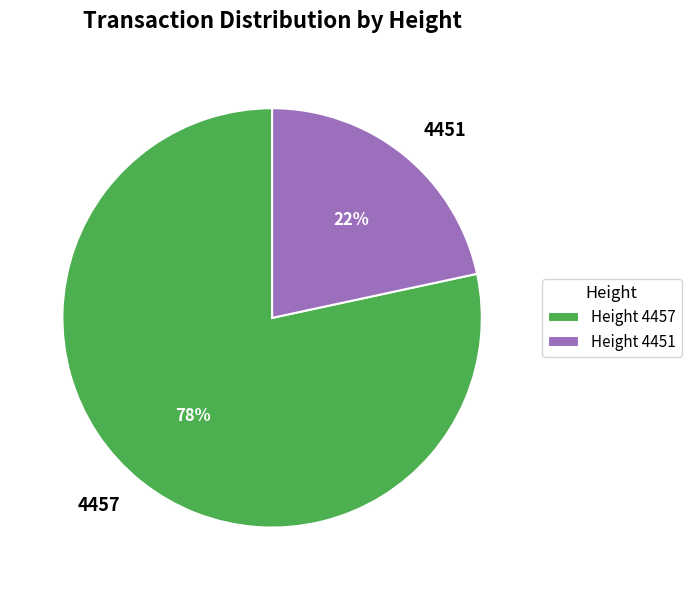

What is the largest slice in the pie chart?

4457